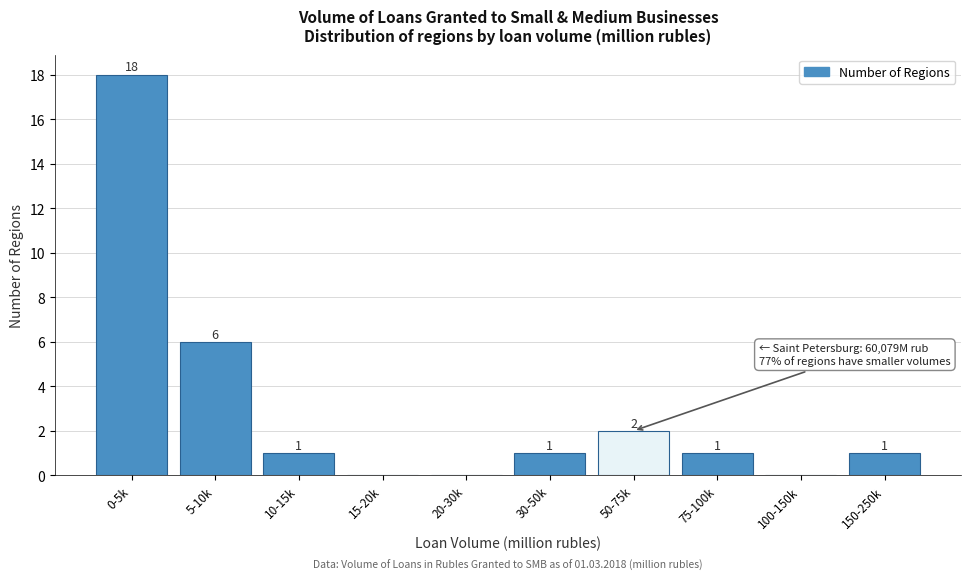

Reading left to right, list all the values displayed in this chart.

0-5k=18	5-10k=6	10-15k=1	15-20k=0	20-30k=0	30-50k=1	50-75k=2	75-100k=1	100-150k=0	150-250k=1